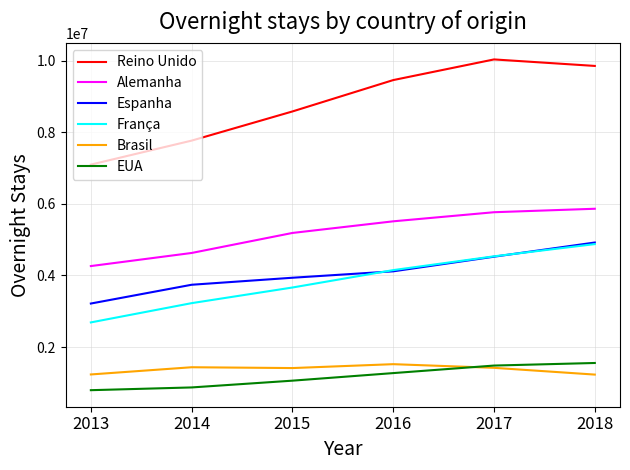

What is the highest value of the Reino Unido series?

10033585